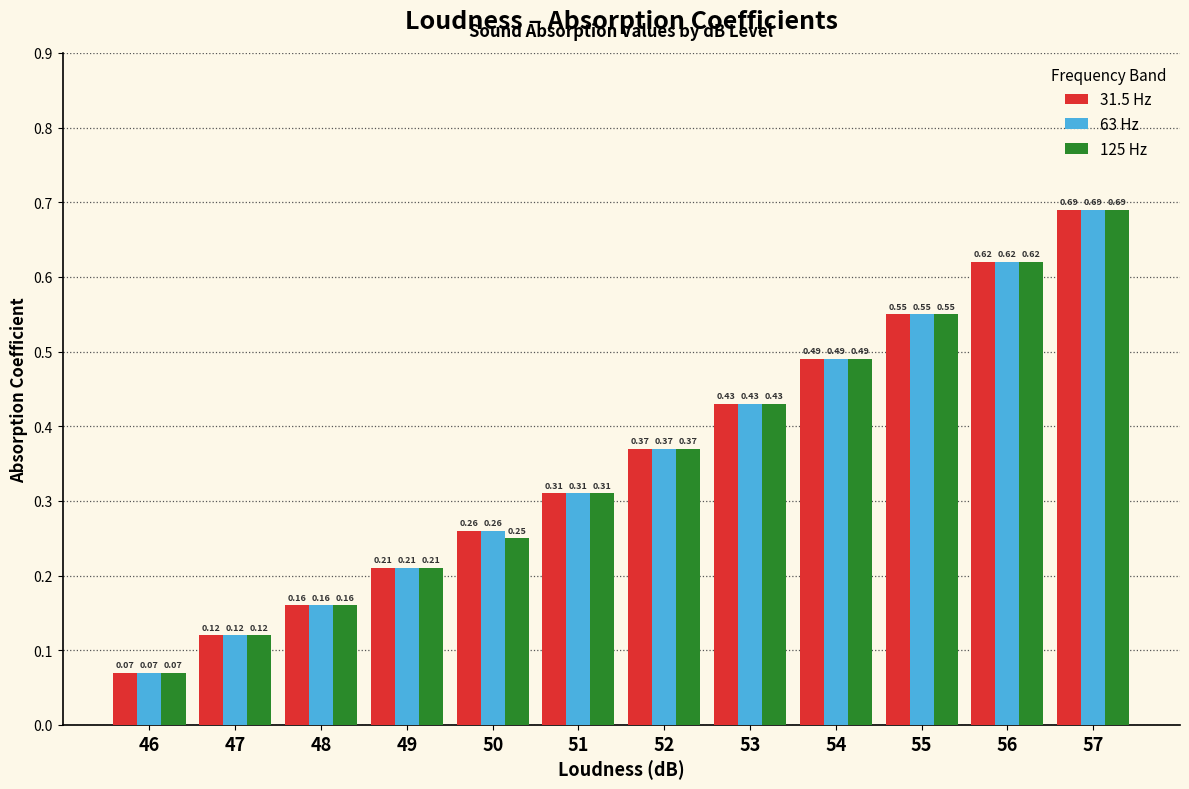

Rank the categories by 125 Hz value from highest to lowest.

57, 56, 55, 54, 53, 52, 51, 50, 49, 48, 47, 46